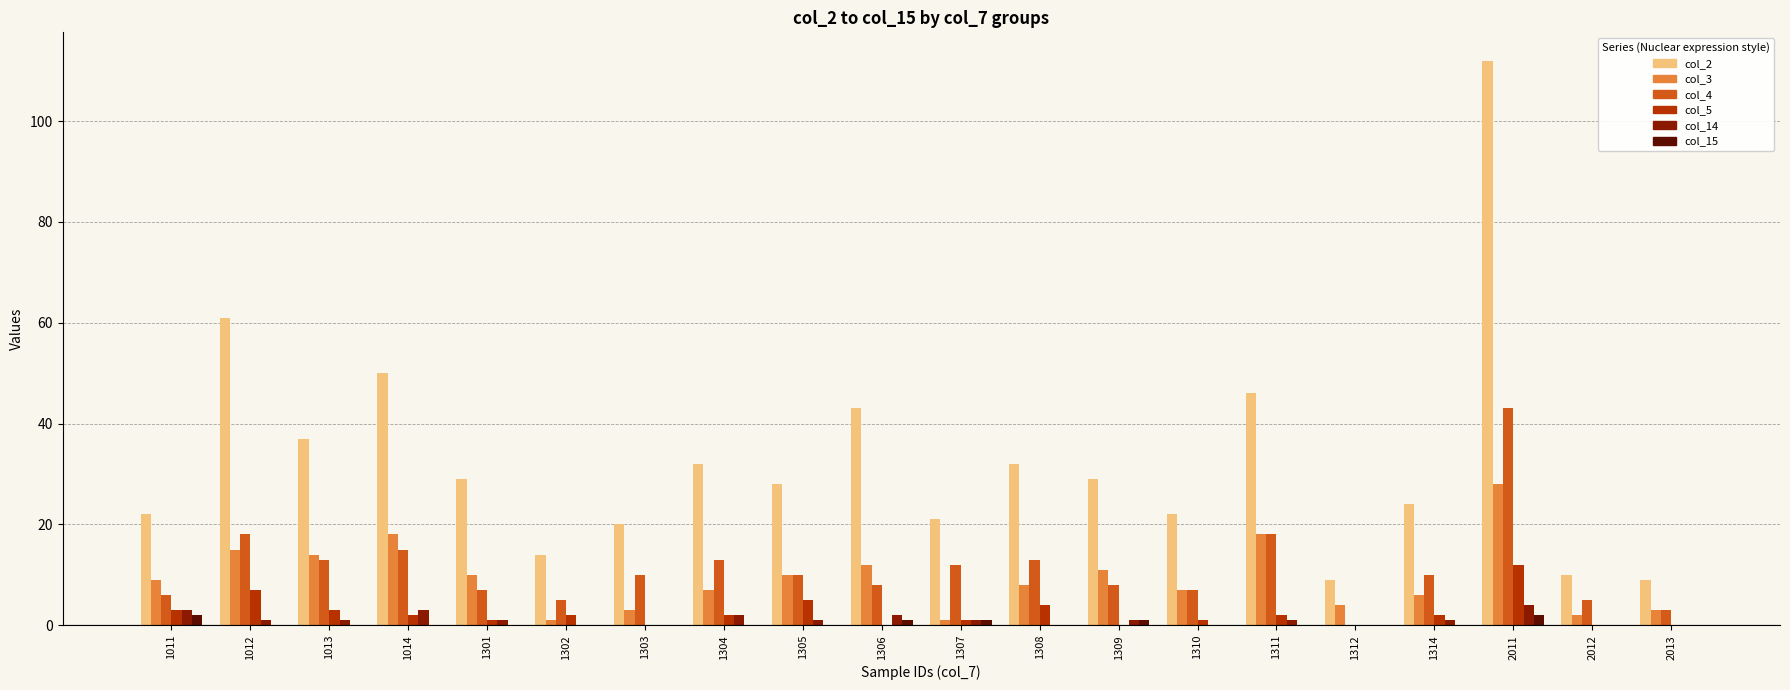

Is it true that col_5 equals 2 at 1311?

True